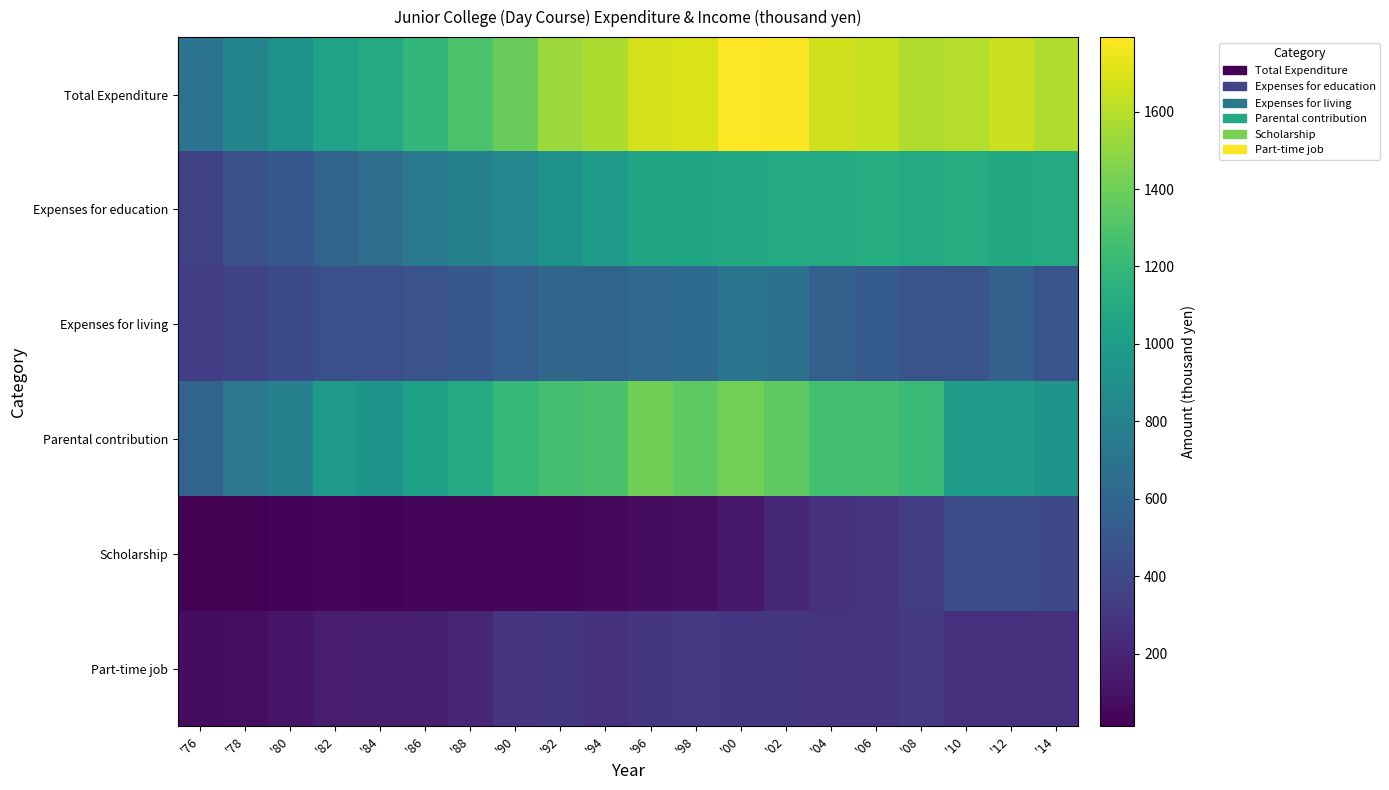

What is the total value across all series at '80?

2766.6